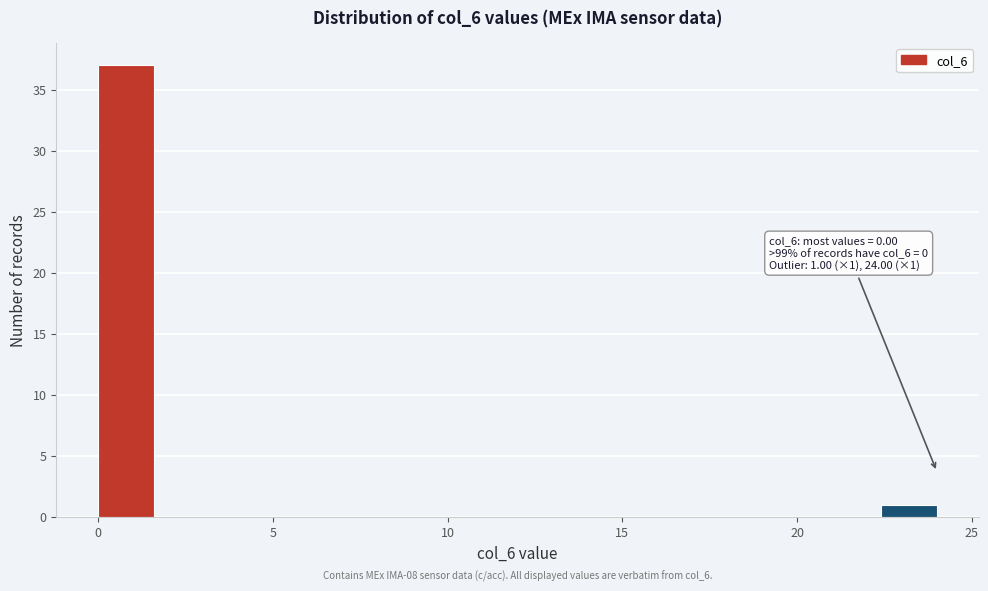

Read against the x-axis, roughly where is the centre of the tallest bar?

1.0